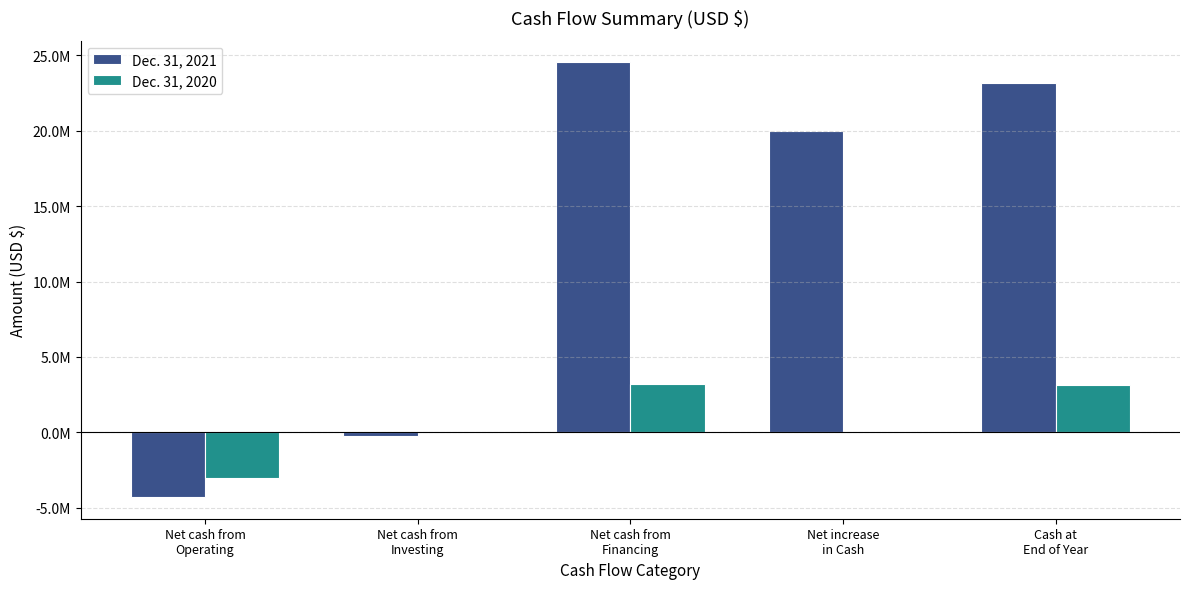

True or false: Dec. 31, 2020 has a value of 987694 at Cash at
End of Year.

False